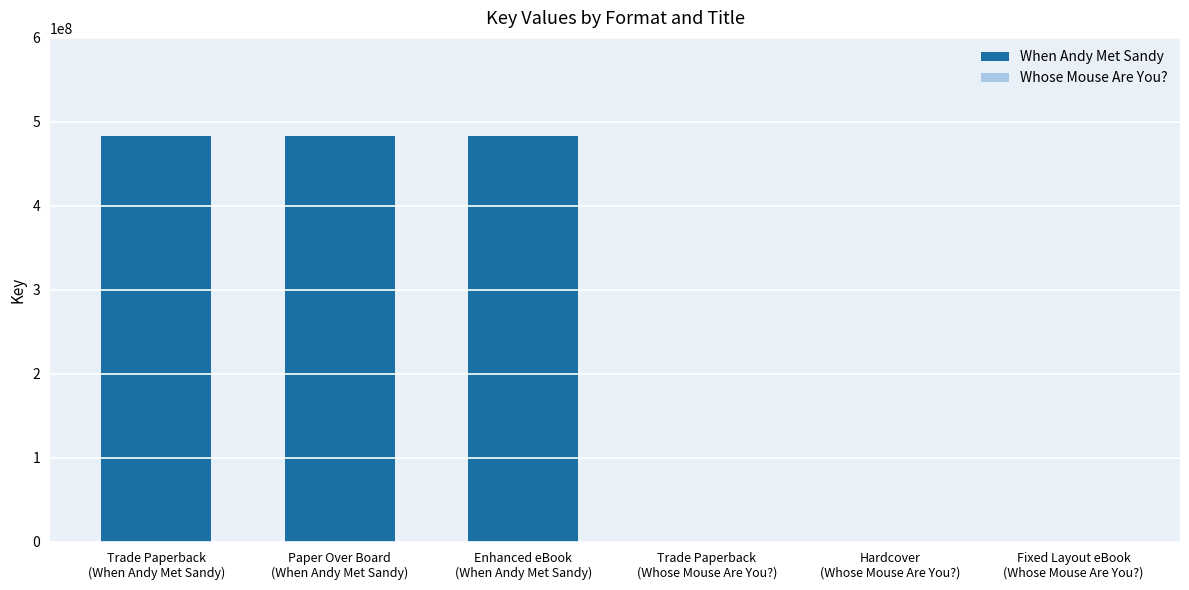

Reading left to right, extract all data points from this chart.

483713406	483713406	483713406	6643	6643	6643